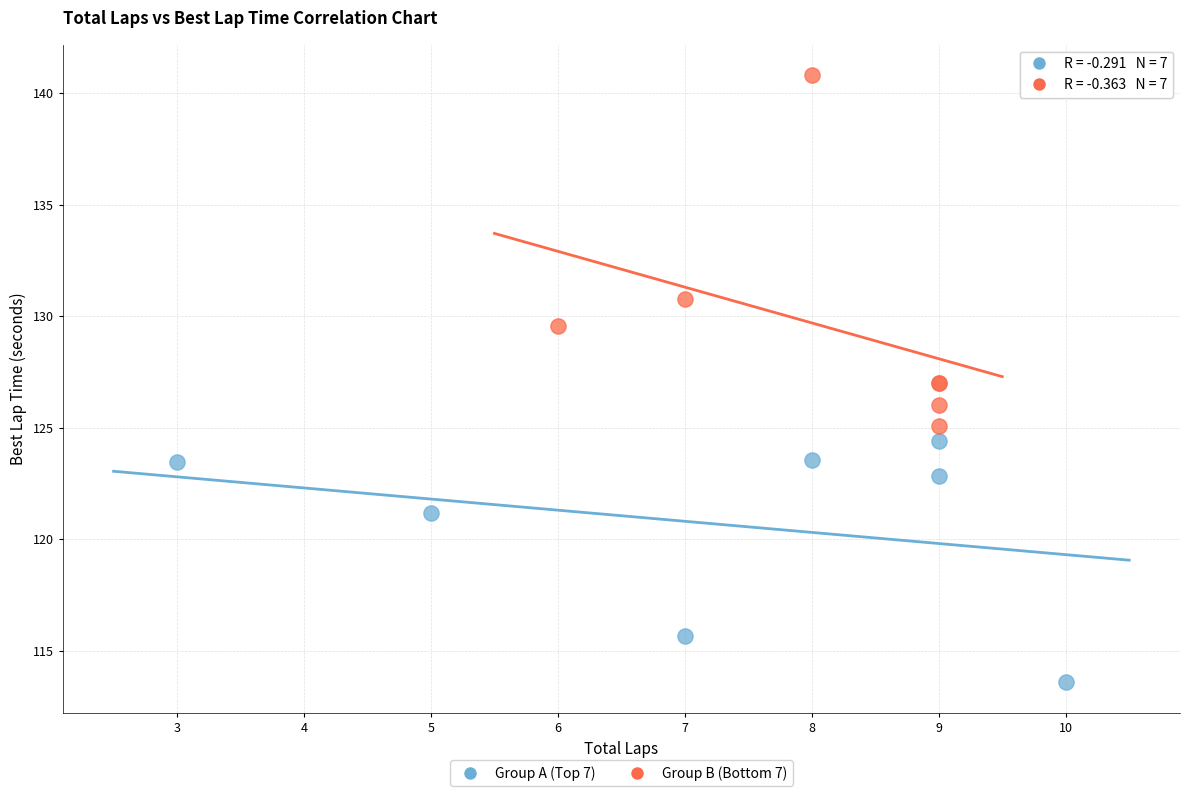

Which series contains the highest Y value?

Group B (Bottom 7)